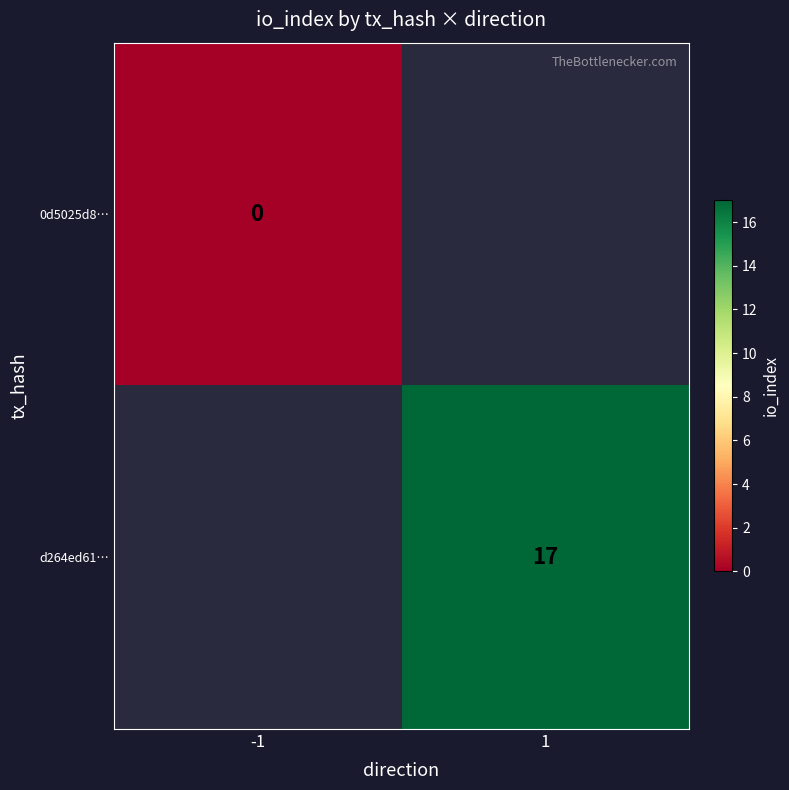

The value of d264ed61… at 1 is 11. True or false?

False